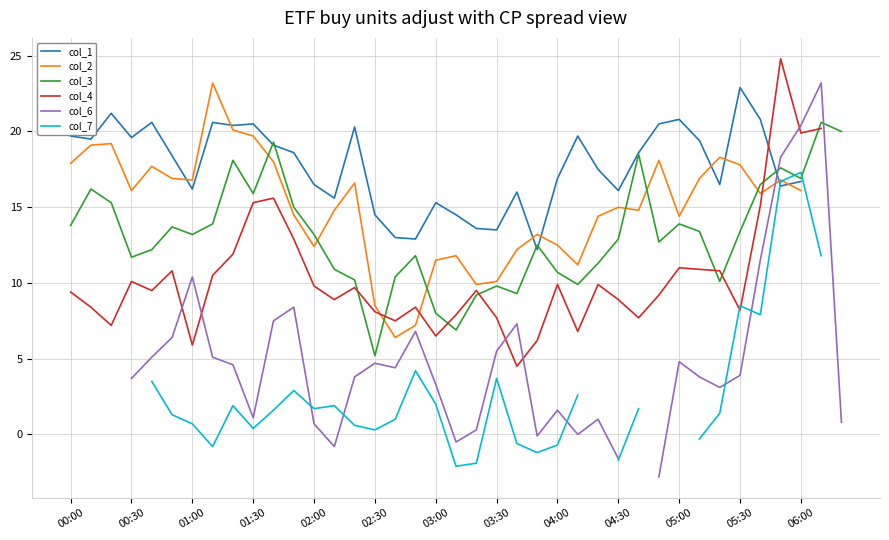

True or false: col_3 has a value of 4.6 at 00:30.

False